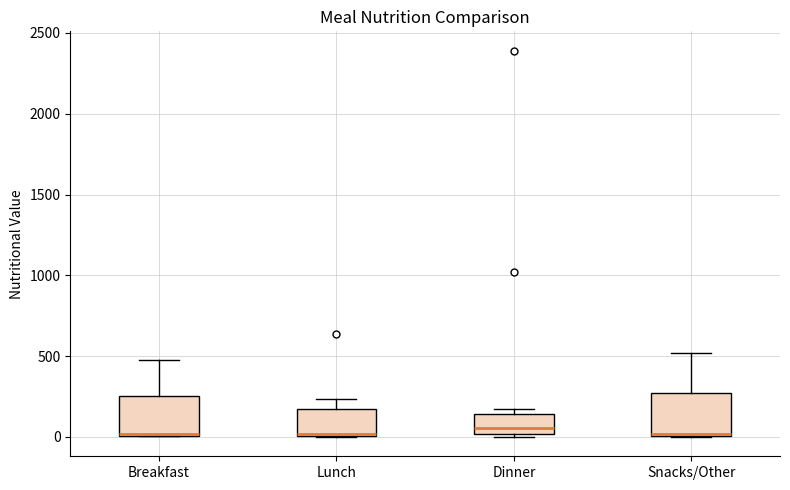

Where is the lower edge of the box for Dinner on the y-axis? The values are not printed on the chart, so give them approximately, as read against the axis.

0